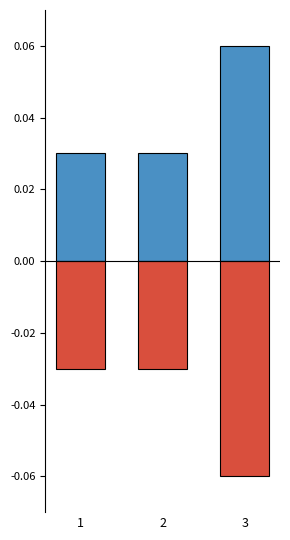

At which category does the chart reach its minimum across all series?

3